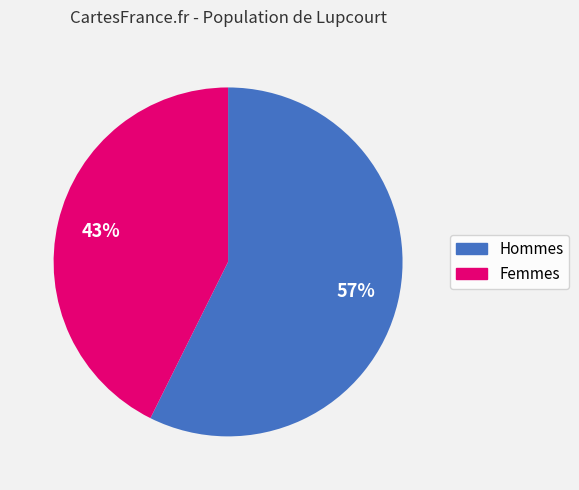

Does any single category account for the majority?

Yes